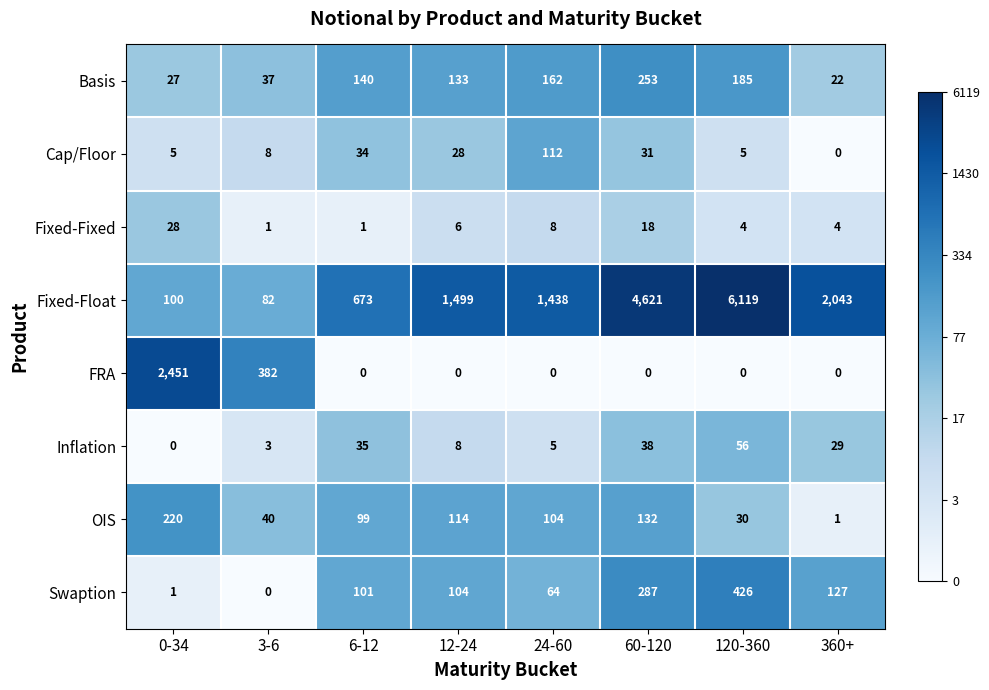

What is the highest value of the Fixed-Fixed series?

28